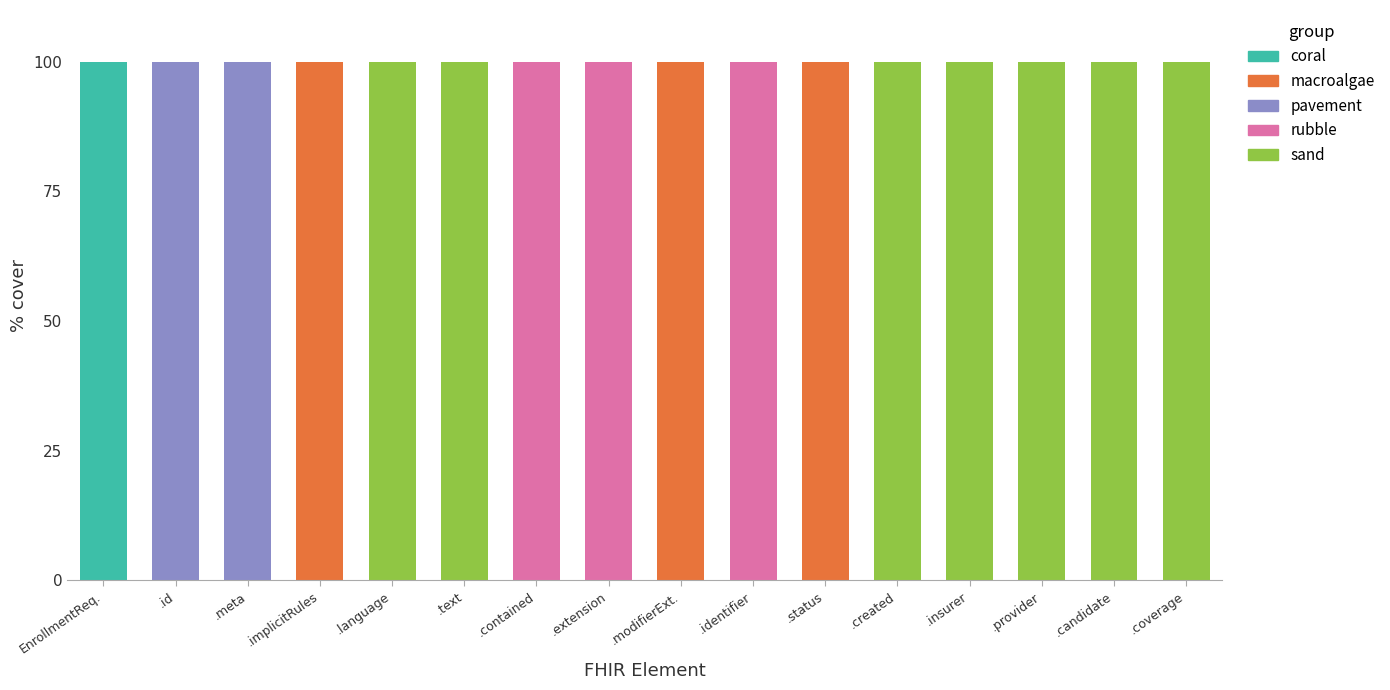

What is the total value across all series at .contained?

100